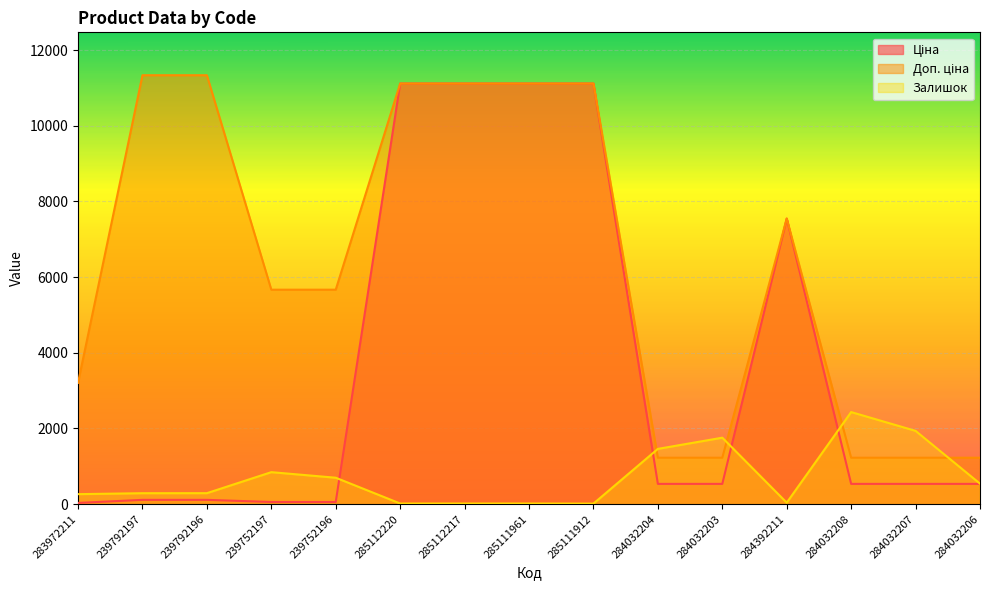

What is the value of the Доп. ціна point at the 9th from the left?

11113.6